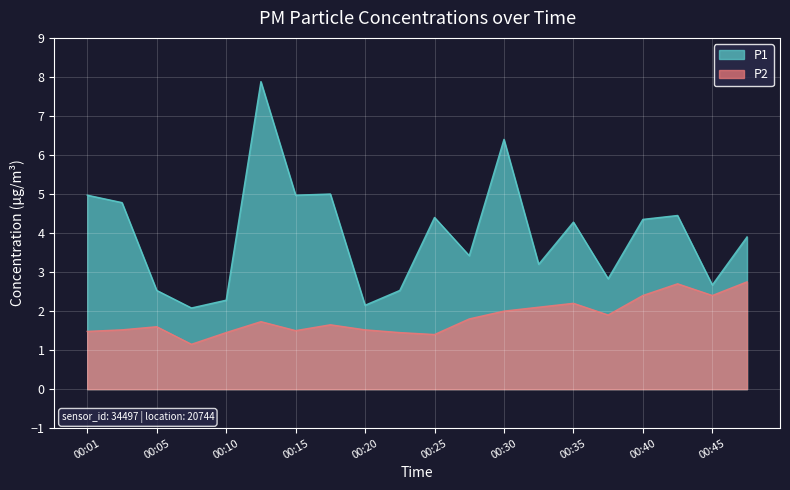

How many series are shown in this chart?

2